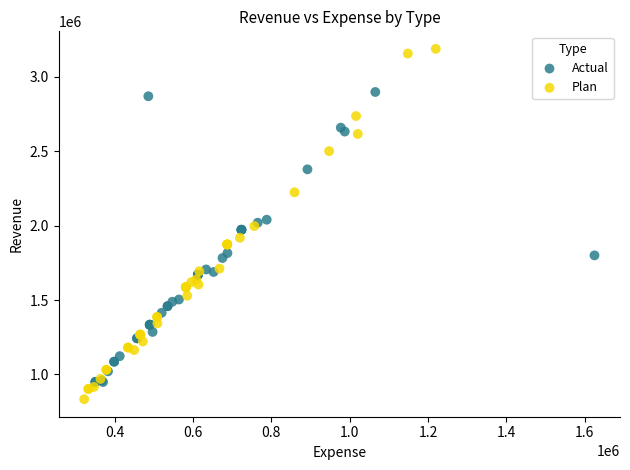

Which series contains the highest Y value?

Plan